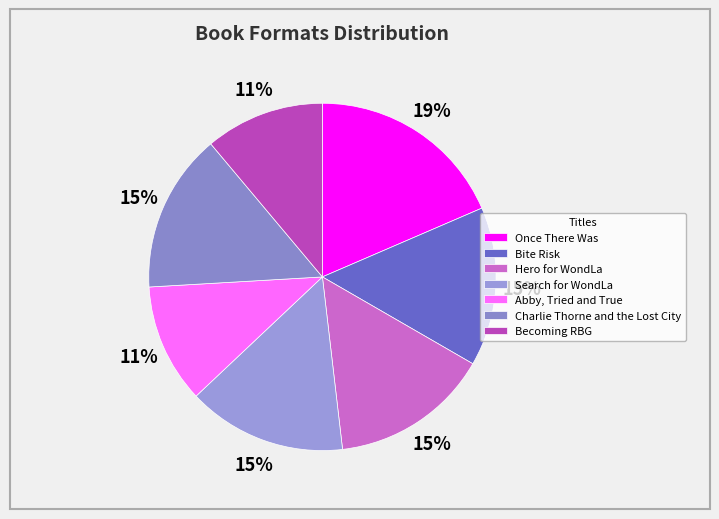

To the nearest percent, what portion does Once There Was represent?

19%